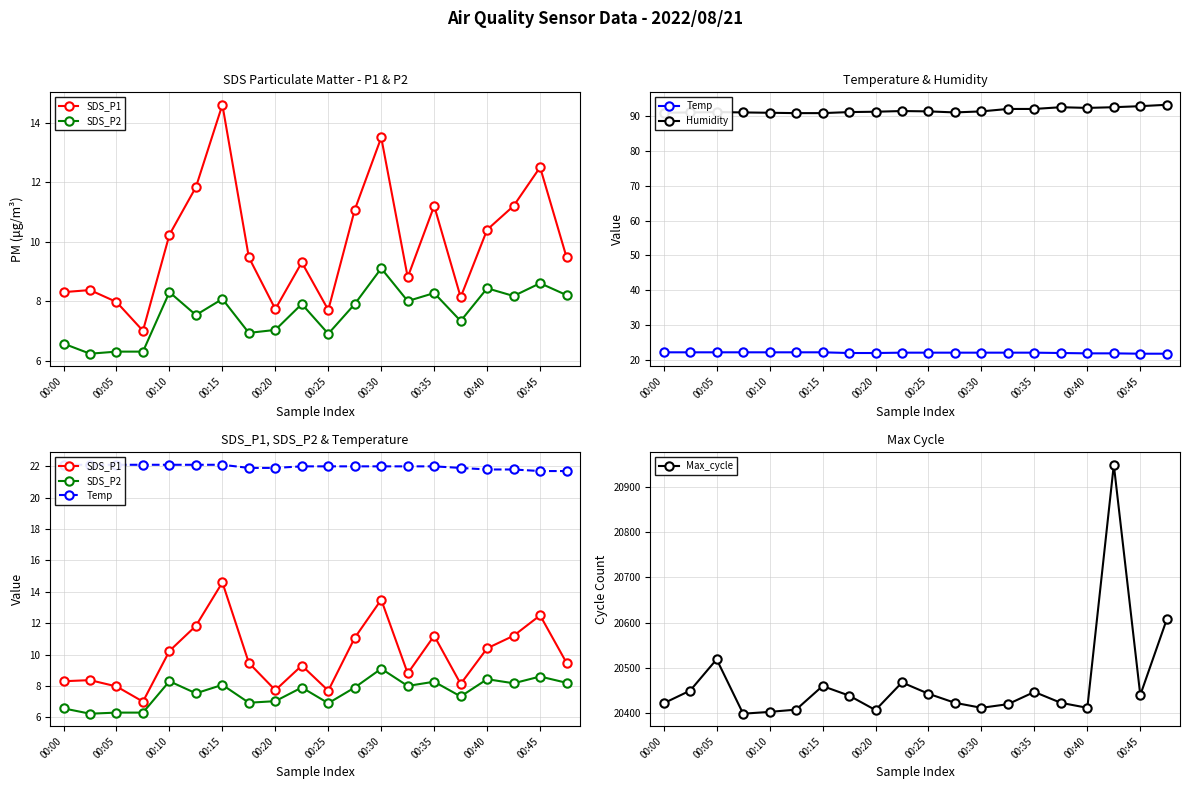

Is this an area chart (filled region under the line)?

No